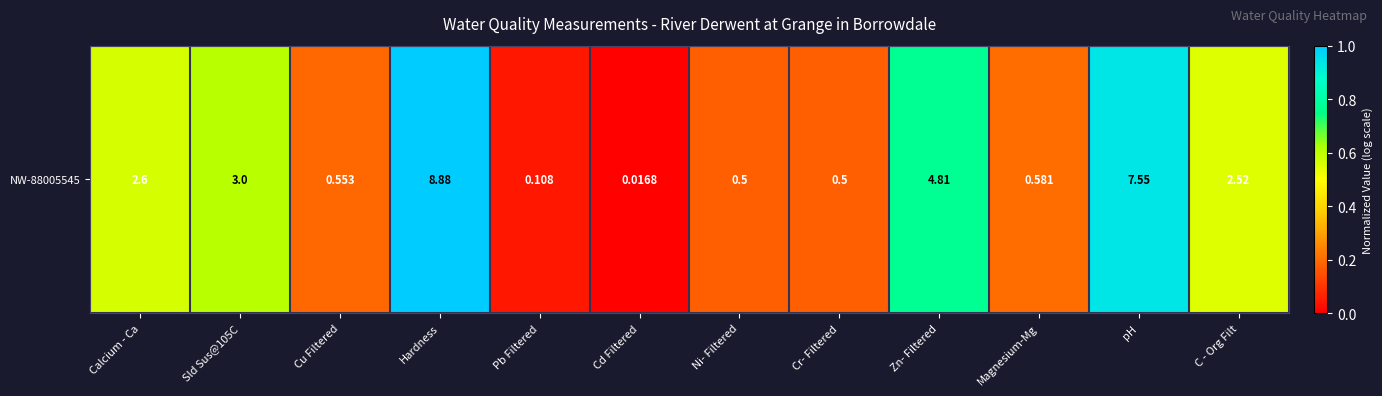

The chart shows a value of 0.0 at Cd Filtered. True or false?

True